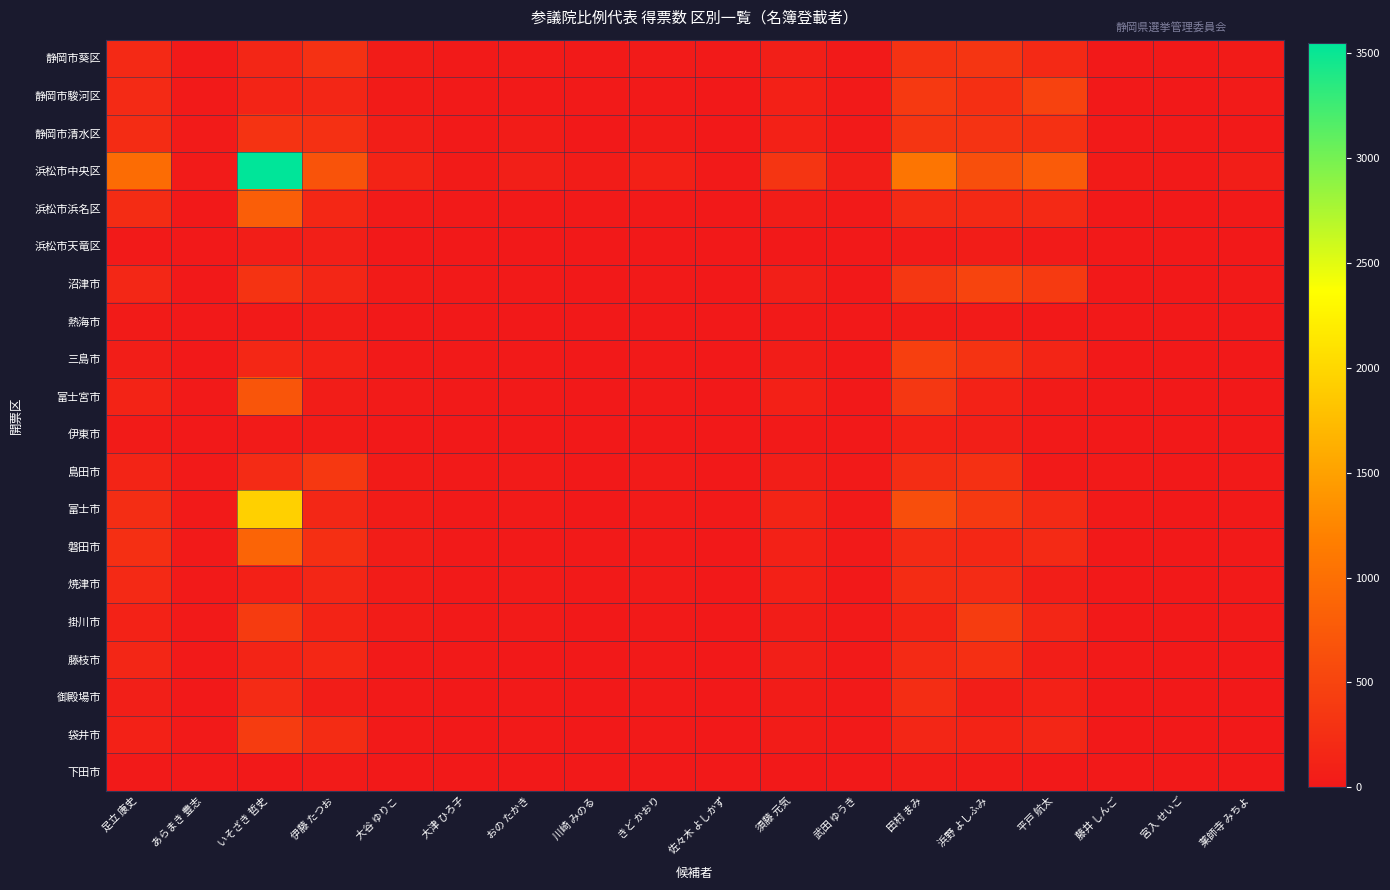

Reading left to right, extract all data points from this chart.

静岡市葵区: 足立 康史=194	あらまき 豊志=11	いそざき 哲史=153	伊藤 たつお=278	大谷 ゆりこ=35	大津 ひろ子=12	おの たかき=26	川崎 みのる=13	きど かおり=21	佐々木 よしかず=10	須藤 元気=76	武田 ゆうき=9	田村 まみ=289	浜野 よしふみ=332	平戸 航太=184	藤井 しんご=4	宮入 せいご=3	薬師寺 みちよ=30
静岡市駿河区: 足立 康史=196	あらまき 豊志=8	いそざき 哲史=134	伊藤 たつお=147	大谷 ゆりこ=32	大津 ひろ子=7	おの たかき=18	川崎 みのる=8	きど かおり=20	佐々木 よしかず=3	須藤 元気=86	武田 ゆうき=9	田村 まみ=371	浜野 よしふみ=259	平戸 航太=477	藤井 しんご=6	宮入 せいご=6	薬師寺 みちよ=22
静岡市清水区: 足立 康史=224	あらまき 豊志=22	いそざき 哲史=307	伊藤 たつお=275	大谷 ゆりこ=56	大津 ひろ子=16	おの たかき=35	川崎 みのる=5	きど かおり=28	佐々木 よしかず=4	須藤 元気=96	武田 ゆうき=11	田村 まみ=321	浜野 よしふみ=300	平戸 航太=272	藤井 しんご=10	宮入 せいご=7	薬師寺 みちよ=14
浜松市中央区: 足立 康史=970	あらまき 豊志=27	いそざき 哲史=3548	伊藤 たつお=679	大谷 ゆりこ=118	大津 ひろ子=30	おの たかき=75	川崎 みのる=36	きど かおり=86	佐々木 よしかず=18	須藤 元気=324	武田 ゆうき=64	田村 まみ=1061	浜野 よしふみ=628	平戸 航太=766	藤井 しんご=29	宮入 せいご=9	薬師寺 みちよ=60
浜松市浜名区: 足立 康史=227	あらまき 豊志=5	いそざき 哲史=808	伊藤 たつお=169	大谷 ゆりこ=21	大津 ひろ子=7	おの たかき=16	川崎 みのる=9	きど かおり=12	佐々木 よしかず=2	須藤 元気=51	武田 ゆうき=8	田村 まみ=203	浜野 よしふみ=187	平戸 航太=182	藤井 しんご=5	宮入 せいご=3	薬師寺 みちよ=18
浜松市天竜区: 足立 康史=12	あらまき 豊志=2	いそざき 哲史=58	伊藤 たつお=73	大谷 ゆりこ=3	大津 ひろ子=1	おの たかき=5	川崎 みのる=1	きど かおり=3	佐々木 よしかず=1	須藤 元気=6	武田 ゆうき=3	田村 まみ=23	浜野 よしふみ=55	平戸 航太=23	藤井 しんご=0	宮入 せいご=0	薬師寺 みちよ=0
沼津市: 足立 康史=160	あらまき 豊志=6	いそざき 哲史=307	伊藤 たつお=147	大谷 ゆりこ=29	大津 ひろ子=14	おの たかき=12	川崎 みのる=6	きど かおり=7	佐々木 よしかず=1	須藤 元気=75	武田 ゆうき=5	田村 まみ=353	浜野 よしふみ=497	平戸 航太=388	藤井 しんご=4	宮入 せいご=2	薬師寺 みちよ=8
熱海市: 足立 康史=32	あらまき 豊志=0	いそざき 哲史=18	伊藤 たつお=41	大谷 ゆりこ=5	大津 ひろ子=4	おの たかき=3	川崎 みのる=4	きど かおり=5	佐々木 よしかず=1	須藤 元気=10	武田 ゆうき=5	田村 まみ=33	浜野 よしふみ=22	平戸 航太=1	藤井 しんご=0	宮入 せいご=0	薬師寺 みちよ=6
三島市: 足立 康史=65	あらまき 豊志=3	いそざき 哲史=169	伊藤 たつお=100	大谷 ゆりこ=11	大津 ひろ子=7	おの たかき=10	川崎 みのる=3	きど かおり=7	佐々木 よしかず=3	須藤 元気=48	武田 ゆうき=2	田村 まみ=445	浜野 よしふみ=305	平戸 航太=139	藤井 しんご=2	宮入 せいご=2	薬師寺 みちよ=6
富士宮市: 足立 康史=120	あらまき 豊志=11	いそざき 哲史=703	伊藤 たつお=52	大谷 ゆりこ=27	大津 ひろ子=10	おの たかき=19	川崎 みのる=6	きど かおり=16	佐々木 よしかず=3	須藤 元気=82	武田 ゆうき=4	田村 まみ=353	浜野 よしふみ=109	平戸 航太=29	藤井 しんご=5	宮入 せいご=1	薬師寺 みちよ=4
伊東市: 足立 康史=31	あらまき 豊志=2	いそざき 哲史=22	伊藤 たつお=31	大谷 ゆりこ=6	大津 ひろ子=0	おの たかき=5	川崎 みのる=2	きど かおり=3	佐々木 よしかず=0	須藤 元気=20	武田 ゆうき=1	田村 まみ=87	浜野 よしふみ=75	平戸 航太=16	藤井 しんご=2	宮入 せいご=4	薬師寺 みちよ=3
島田市: 足立 康史=130	あらまき 豊志=16	いそざき 哲史=209	伊藤 たつお=361	大谷 ゆりこ=28	大津 ひろ子=12	おの たかき=21	川崎 みのる=5	きど かおり=22	佐々木 よしかず=1	須藤 元気=62	武田 ゆうき=8	田村 まみ=233	浜野 よしふみ=270	平戸 航太=18	藤井 しんご=7	宮入 せいご=2	薬師寺 みちよ=10
富士市: 足立 康史=231	あらまき 豊志=12	いそざき 哲史=1936	伊藤 たつお=162	大谷 ゆりこ=35	大津 ひろ子=16	おの たかき=27	川崎 みのる=3	きど かおり=23	佐々木 よしかず=9	須藤 元気=134	武田 ゆうき=12	田村 まみ=621	浜野 よしふみ=379	平戸 航太=204	藤井 しんご=11	宮入 せいご=2	薬師寺 みちよ=11
磐田市: 足立 康史=263	あらまき 豊志=11	いそざき 哲史=874	伊藤 たつお=261	大谷 ゆりこ=47	大津 ひろ子=19	おの たかき=18	川崎 みのる=19	きど かおり=19	佐々木 よしかず=2	須藤 元気=93	武田 ゆうき=9	田村 まみ=202	浜野 よしふみ=170	平戸 航太=205	藤井 しんご=5	宮入 せいご=5	薬師寺 みちよ=12
焼津市: 足立 康史=186	あらまき 豊志=13	いそざき 哲史=89	伊藤 たつお=159	大谷 ゆりこ=37	大津 ひろ子=17	おの たかき=25	川崎 みのる=8	きど かおり=22	佐々木 よしかず=5	須藤 元気=86	武田 ゆうき=4	田村 まみ=225	浜野 よしふみ=208	平戸 航太=66	藤井 しんご=5	宮入 せいご=1	薬師寺 みちよ=14
掛川市: 足立 康史=109	あらまき 豊志=7	いそざき 哲史=399	伊藤 たつお=120	大谷 ゆりこ=37	大津 ひろ子=8	おの たかき=23	川崎 みのる=3	きど かおり=13	佐々木 よしかず=1	須藤 元気=52	武田 ゆうき=8	田村 まみ=118	浜野 よしふみ=412	平戸 航太=148	藤井 しんご=6	宮入 せいご=2	薬師寺 みちよ=13
藤枝市: 足立 康史=155	あらまき 豊志=8	いそざき 哲史=132	伊藤 たつお=169	大谷 ゆりこ=19	大津 ひろ子=11	おの たかき=5	川崎 みのる=4	きど かおり=11	佐々木 よしかず=2	須藤 元気=74	武田 ゆうき=15	田村 まみ=198	浜野 よしふみ=258	平戸 航太=57	藤井 しんご=14	宮入 せいご=4	薬師寺 みちよ=6
御殿場市: 足立 康史=74	あらまき 豊志=2	いそざき 哲史=213	伊藤 たつお=42	大谷 ゆりこ=12	大津 ひろ子=2	おの たかき=7	川崎 みのる=5	きど かおり=15	佐々木 よしかず=1	須藤 元気=37	武田 ゆうき=8	田村 まみ=236	浜野 よしふみ=64	平戸 航太=99	藤井 しんご=5	宮入 せいご=0	薬師寺 みちよ=3
袋井市: 足立 康史=93	あらまき 豊志=7	いそざき 哲史=414	伊藤 たつお=219	大谷 ゆりこ=13	大津 ひろ子=3	おの たかき=9	川崎 みのる=0	きど かおり=9	佐々木 よしかず=0	須藤 元気=35	武田 ゆうき=8	田村 まみ=146	浜野 よしふみ=120	平戸 航太=155	藤井 しんご=2	宮入 せいご=2	薬師寺 みちよ=6
下田市: 足立 康史=9	あらまき 豊志=0	いそざき 哲史=1	伊藤 たつお=26	大谷 ゆりこ=4	大津 ひろ子=1	おの たかき=0	川崎 みのる=1	きど かおり=2	佐々木 よしかず=0	須藤 元気=3	武田 ゆうき=1	田村 まみ=36	浜野 よしふみ=29	平戸 航太=2	藤井 しんご=0	宮入 せいご=0	薬師寺 みちよ=0